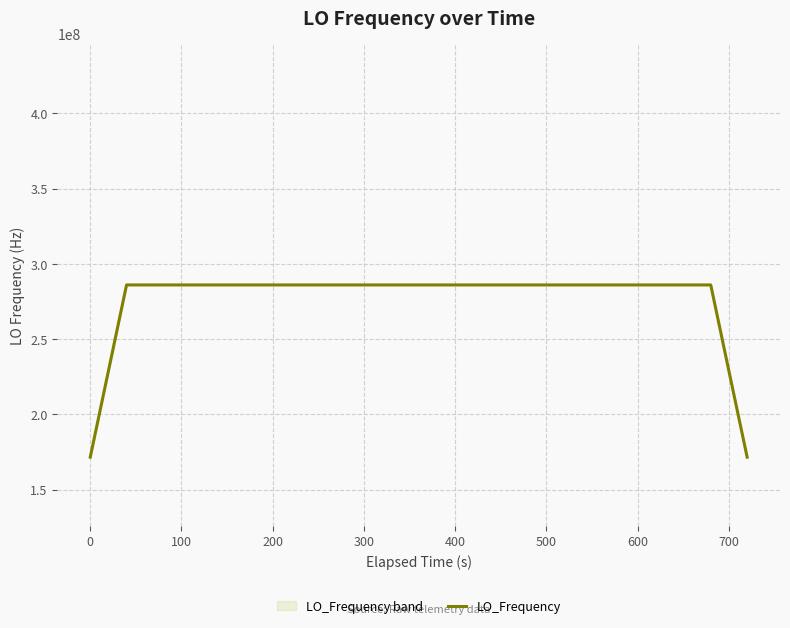

What is the maximum value shown in the chart?

286047001.8